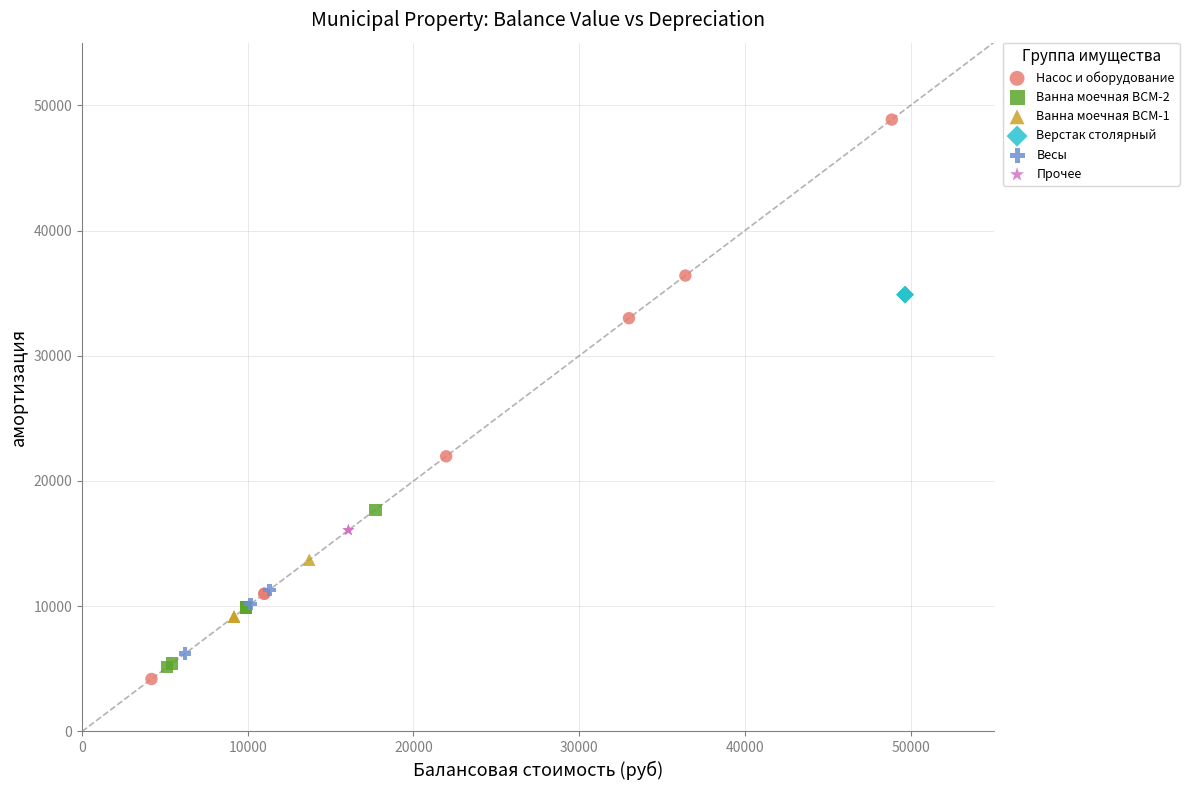

Which series contains the highest Y value?

Насос и оборудование